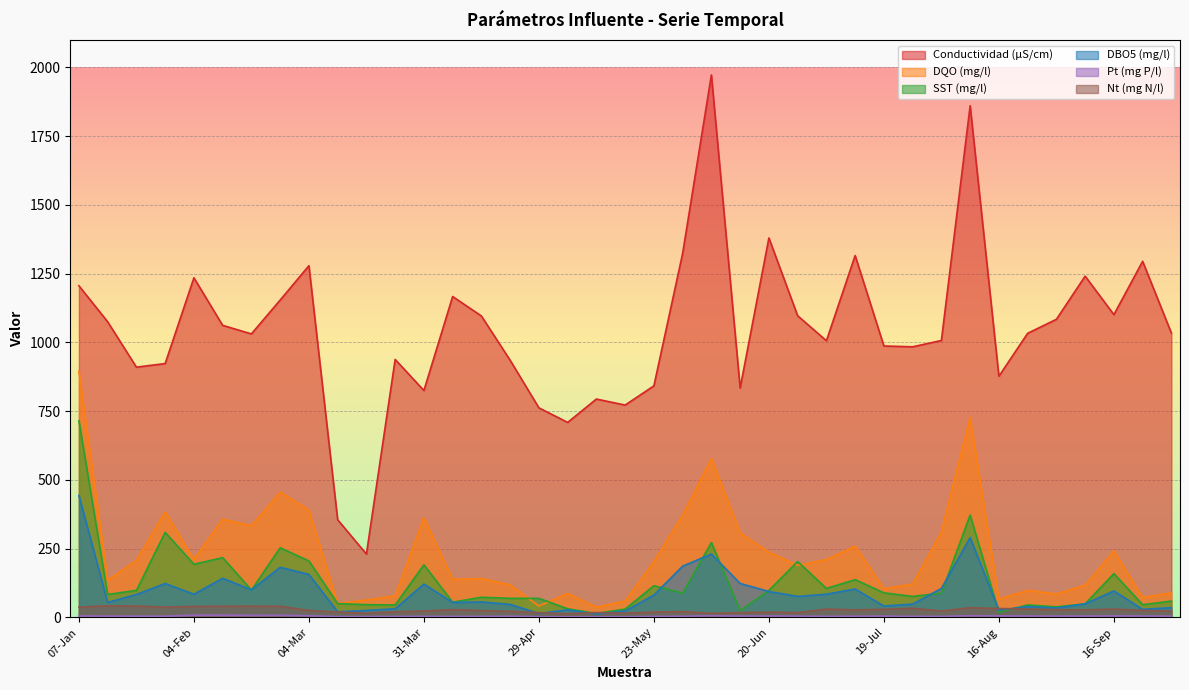

What value does the DBO5 (mg/l) series have at 22?

230.0